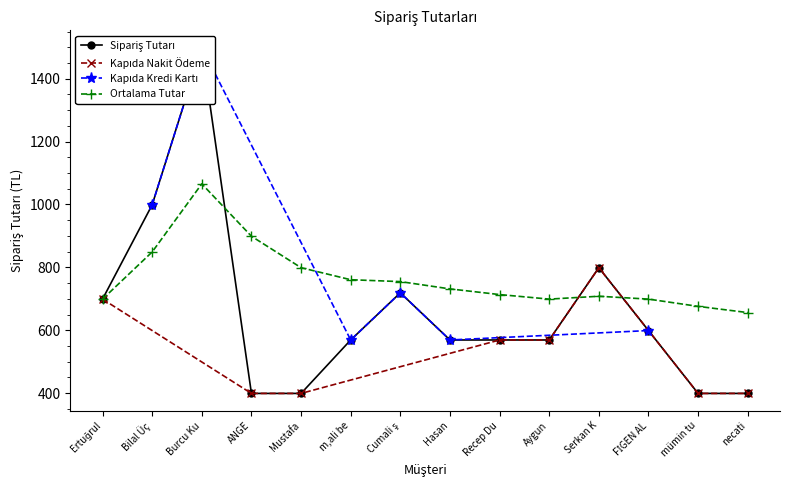

What is the difference between the maximum and minimum values?

1100